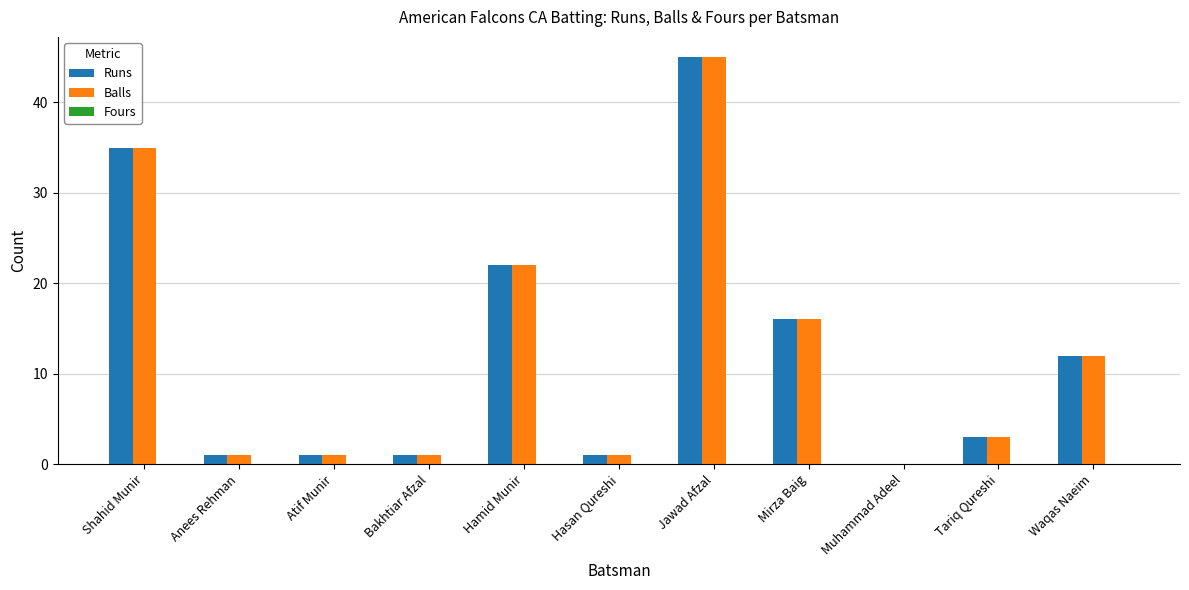

Count the number of categories in the chart.

11